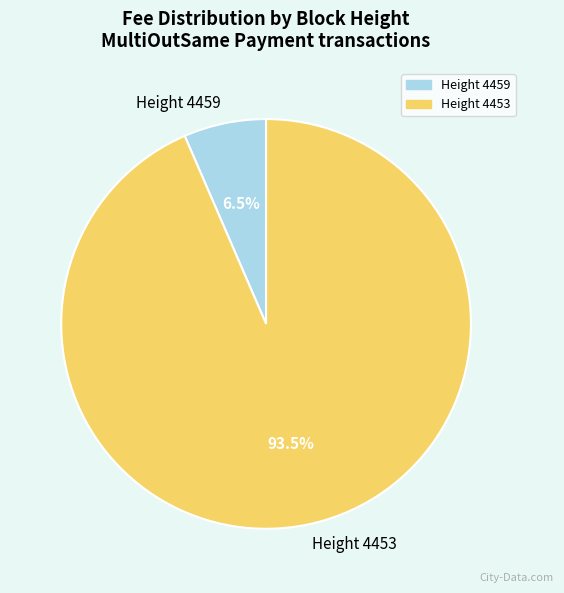

Count the number of slices in the pie.

2